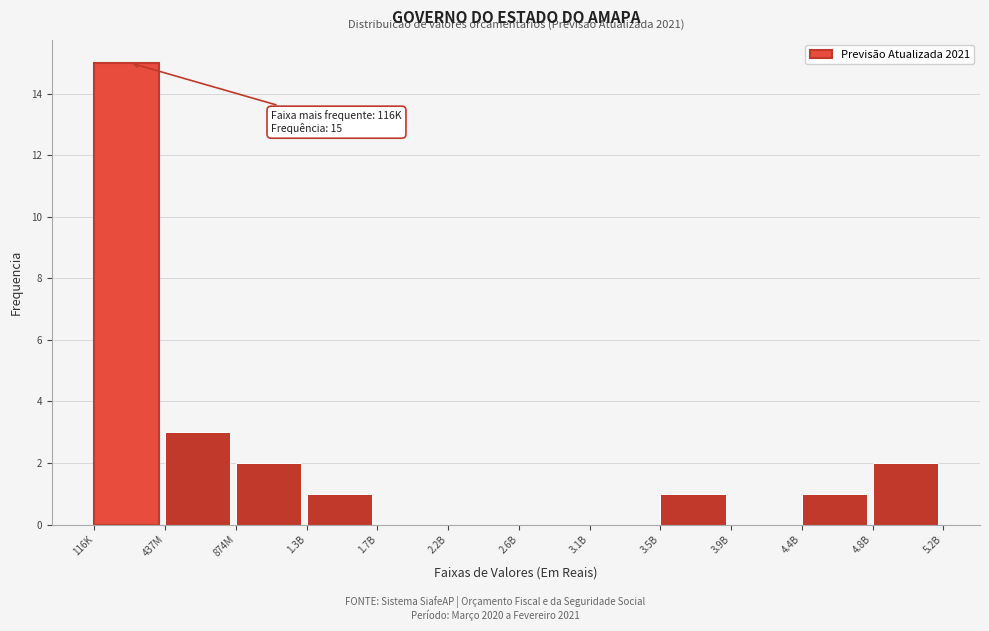

Reading left to right, transcribe all the data shown in this chart.

116K=15	437M=3	874M=2	1.3B=1	1.7B=0	2.2B=0	2.6B=0	3.1B=0	3.5B=1	3.9B=0	4.4B=1	4.8B=2